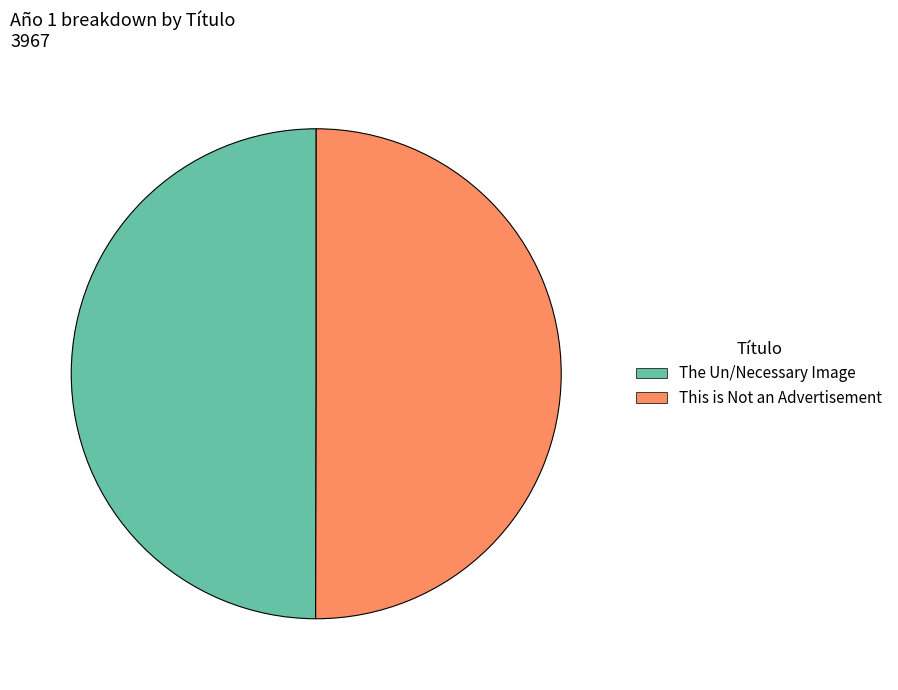

How many slices are in this pie chart?

2